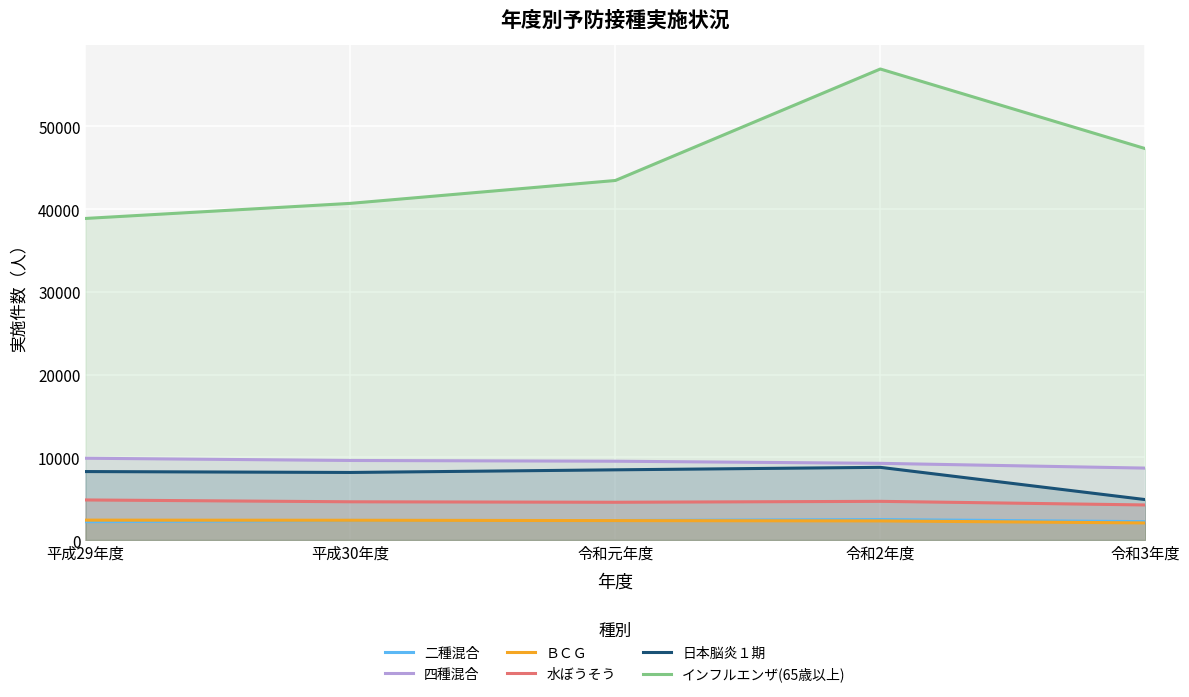

What is the label of the 5th point from the right?

平成29年度